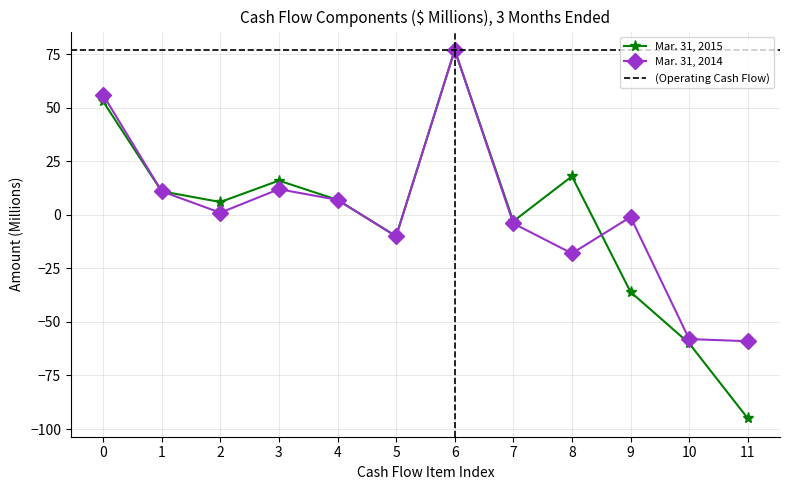

Reading left to right, list all the values displayed in this chart.

Mar. 31, 2015: 53	11	6	16	7	-10	77	-3	18	-36	-60	-95
Mar. 31, 2014: 56	11	1	12	7	-10	77	-4	-18	-1	-58	-59